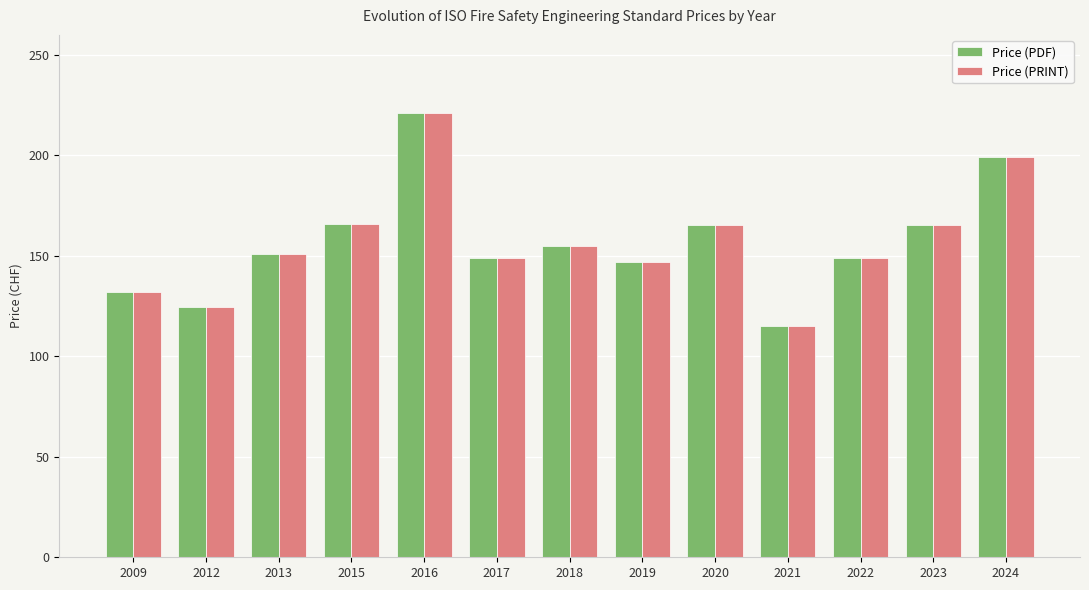

Is it true that Price (PRINT) equals 71.9 at 2017?

False